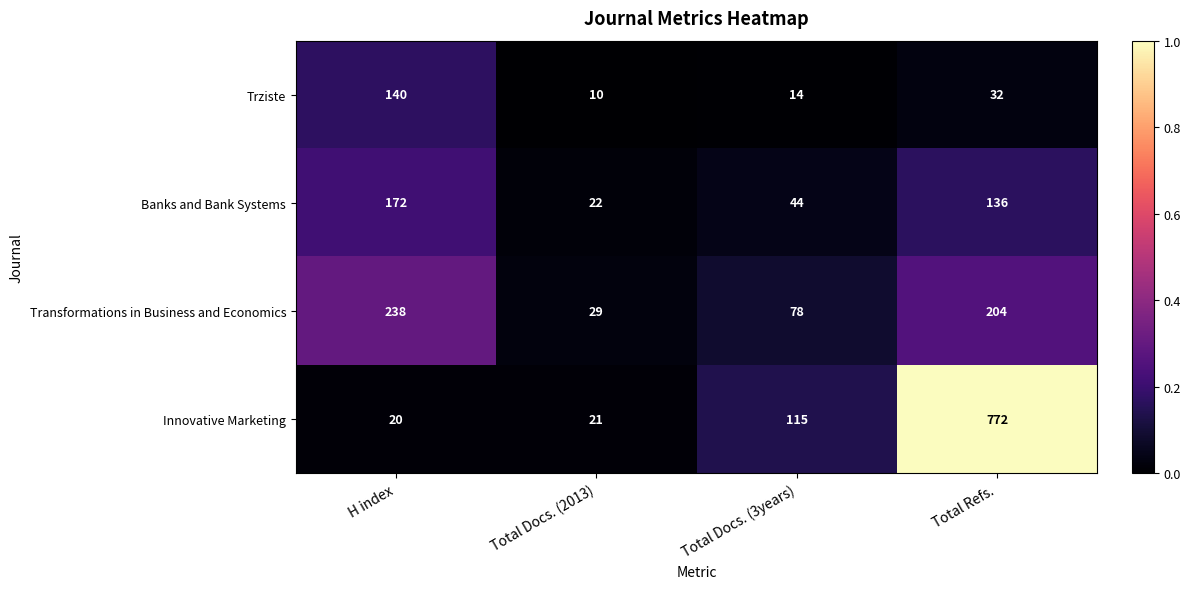

The value of Trziste at Total Refs. is 47. True or false?

False